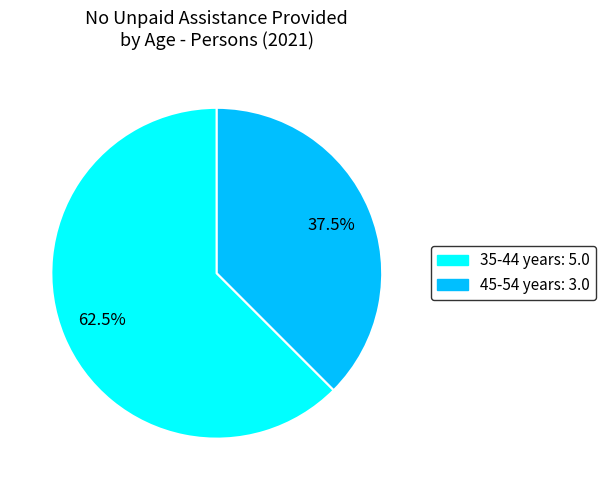

Count the number of slices in the pie.

2